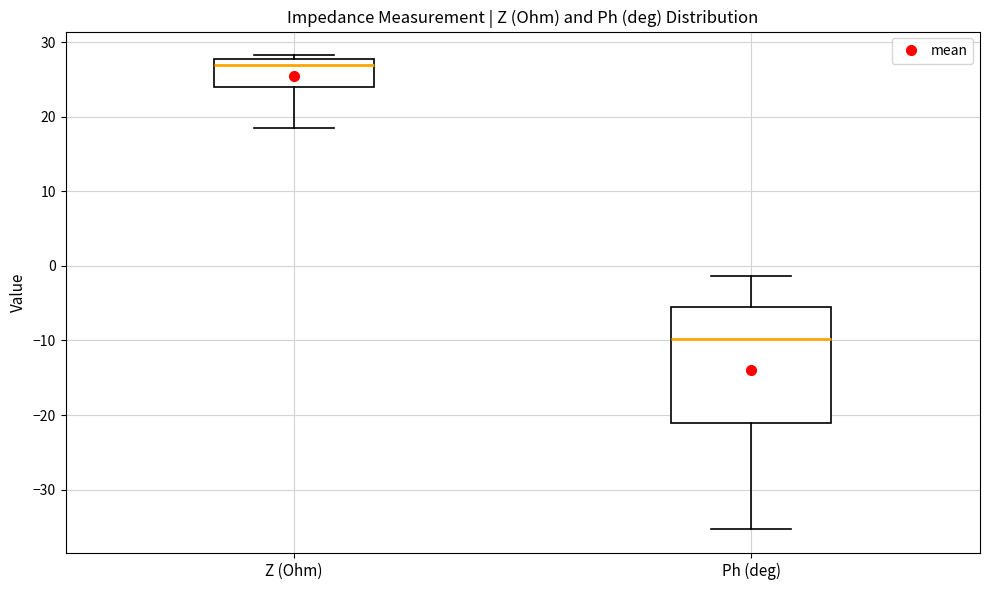

Reading left to right, transcribe this box plot: for each box, give where its median line is, the range the box spans, and where its two whiskers end, as read against the y-axis. The values are not printed on the chart, so give them approximately, as read against the axis.

Z (Ohm): median 27, box 24 to 28, whiskers 19 to 28 (just above the box's upper edge)
Ph (deg): median -10, box -21 to -5, whiskers -35 to -1